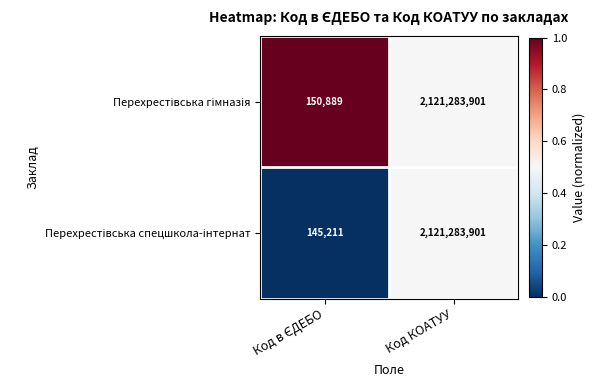

What is the maximum value shown in the chart?

2121283901